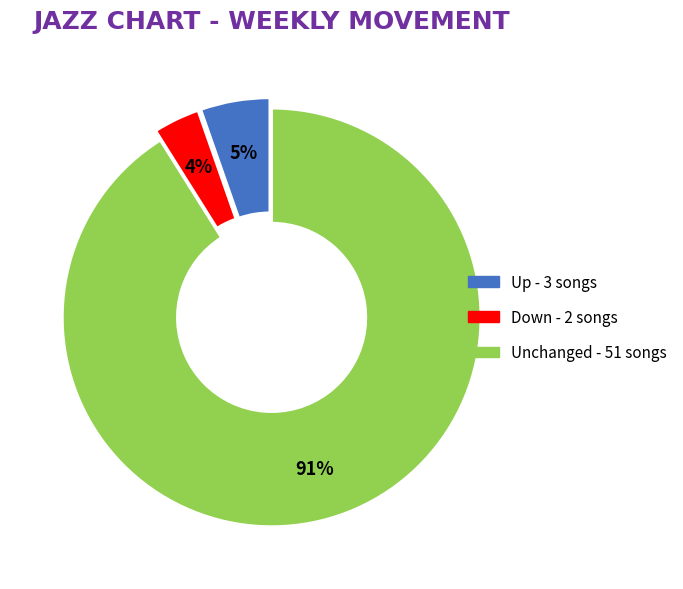

Is there any slice that represents more than half of the pie?

Yes